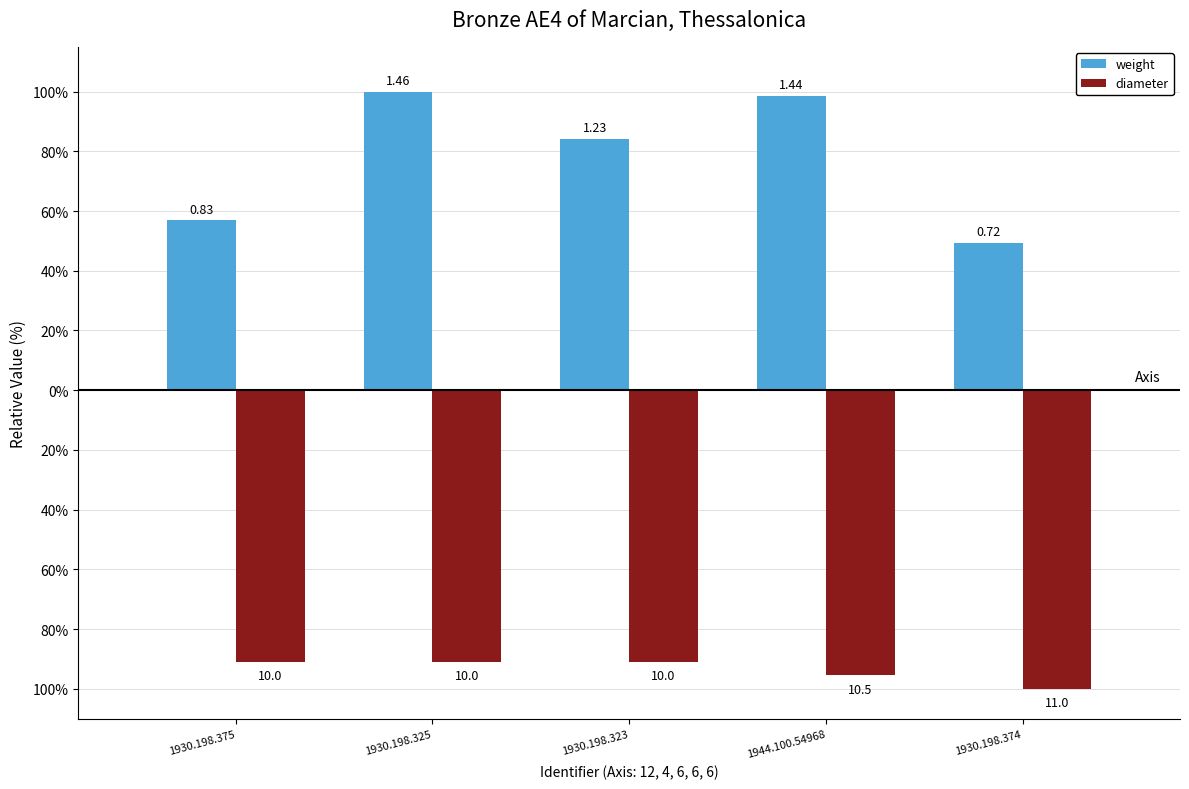

Which series changed the most between 1930.198.325 and 1944.100.54968?

diameter